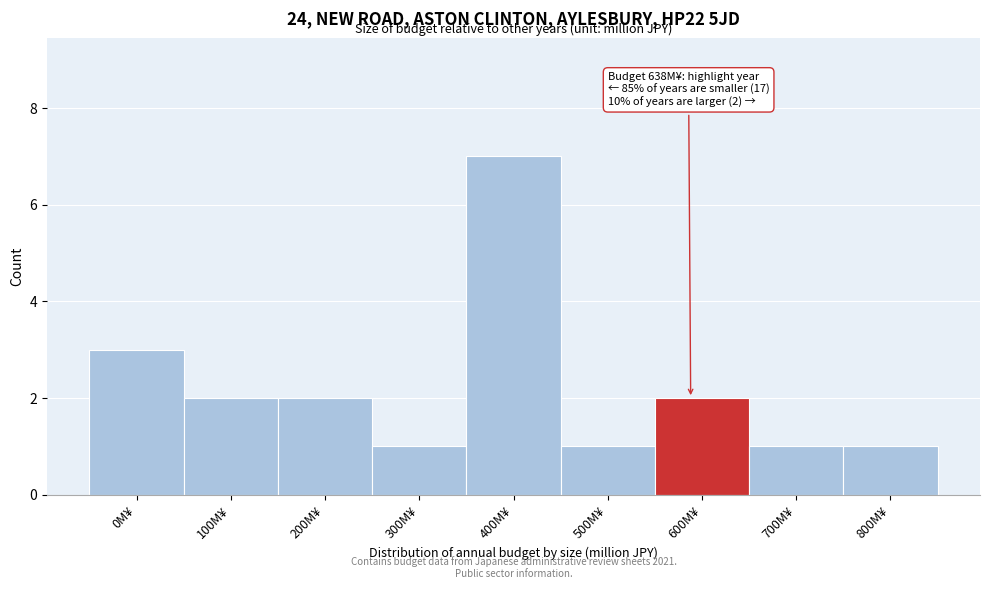

Reading right to left, what are all the values shown in this chart?

1	1	2	1	7	1	2	2	3